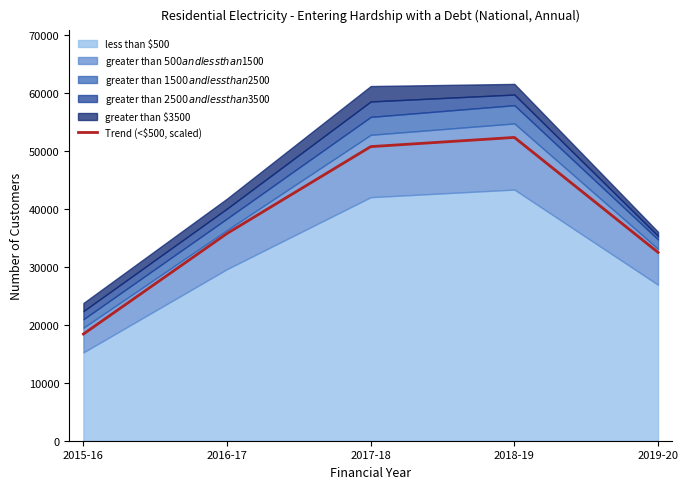

Rank the categories by value from lowest to highest.

2015-16, 2019-20, 2016-17, 2017-18, 2018-19